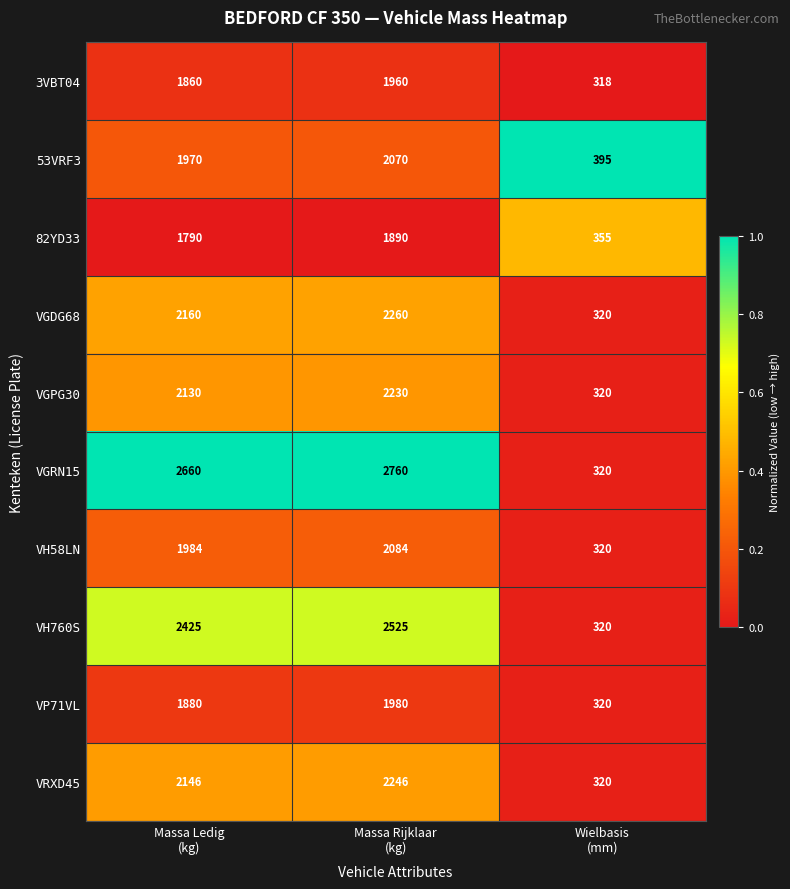

Which series has the largest total across all categories?

VGRN15